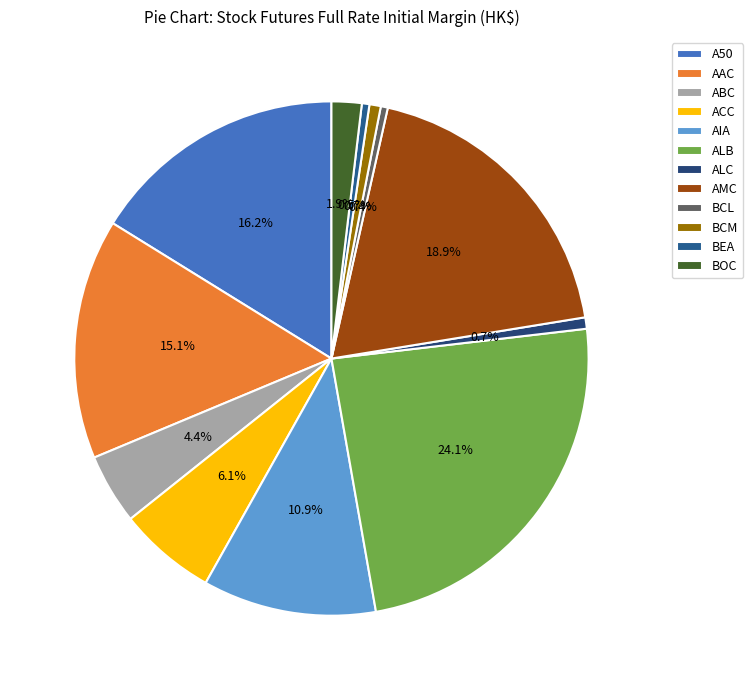

To the nearest percent, what is the average slice percentage?

8%